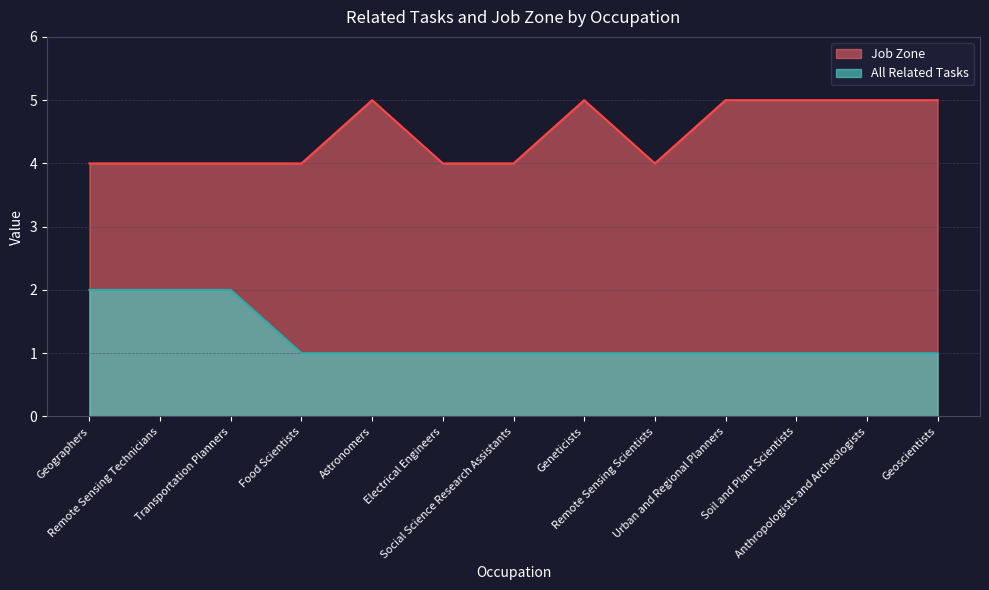

Where is Job Zone nearest to the value 4?

Geographers